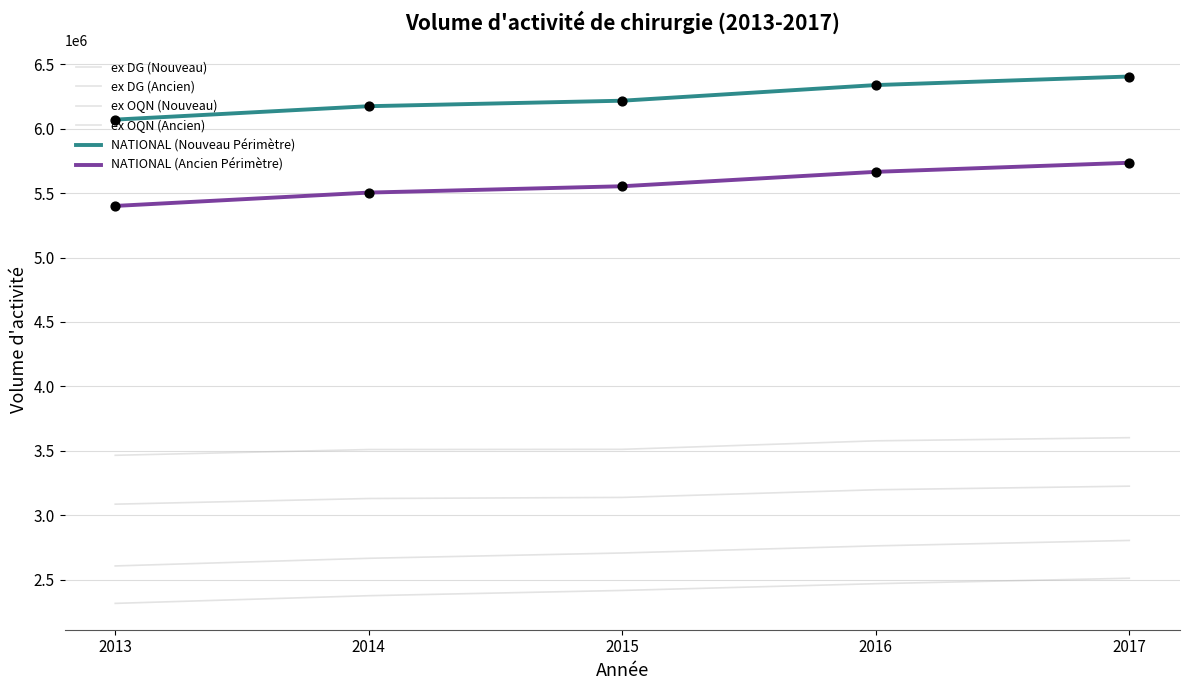

At how many categories does at least one series exceed 5971463?

5